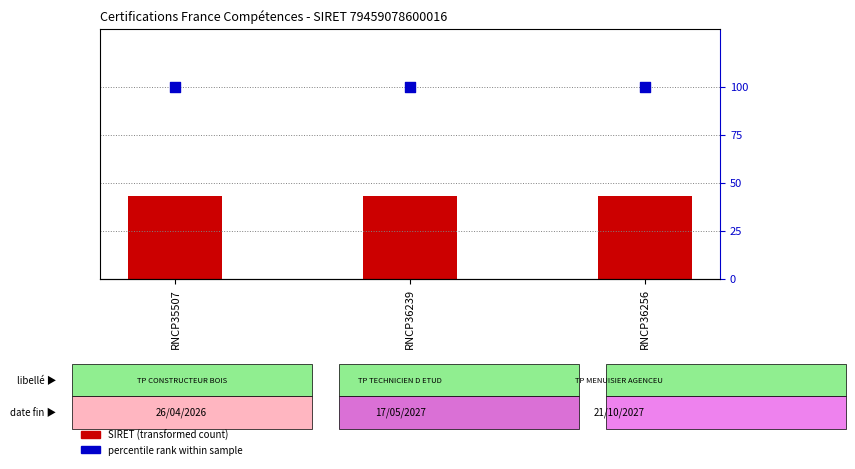

Which series contains the highest Y value?

percentile rank within sample